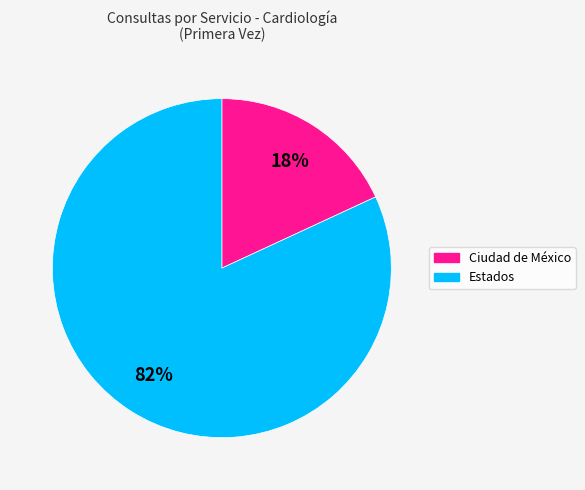

Which slice represents more than half of the pie?

Estados